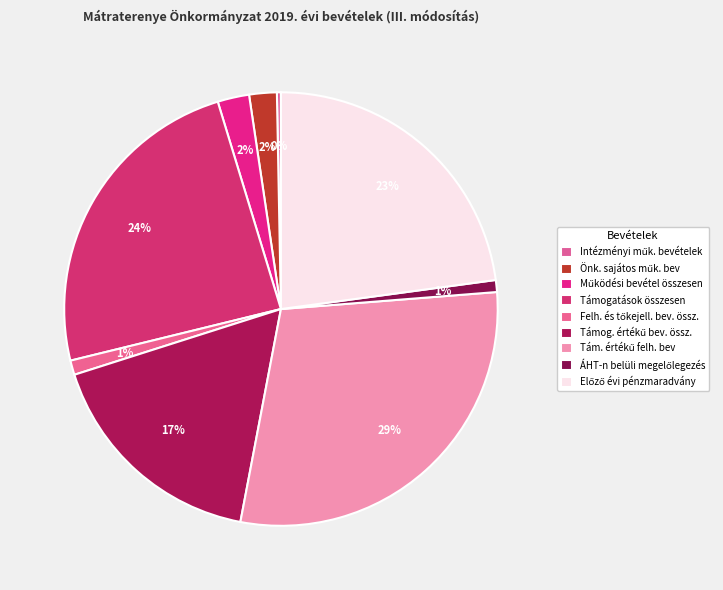

To the nearest percent, what portion does Felh. és tőkejell. bev. össz. represent?

1%